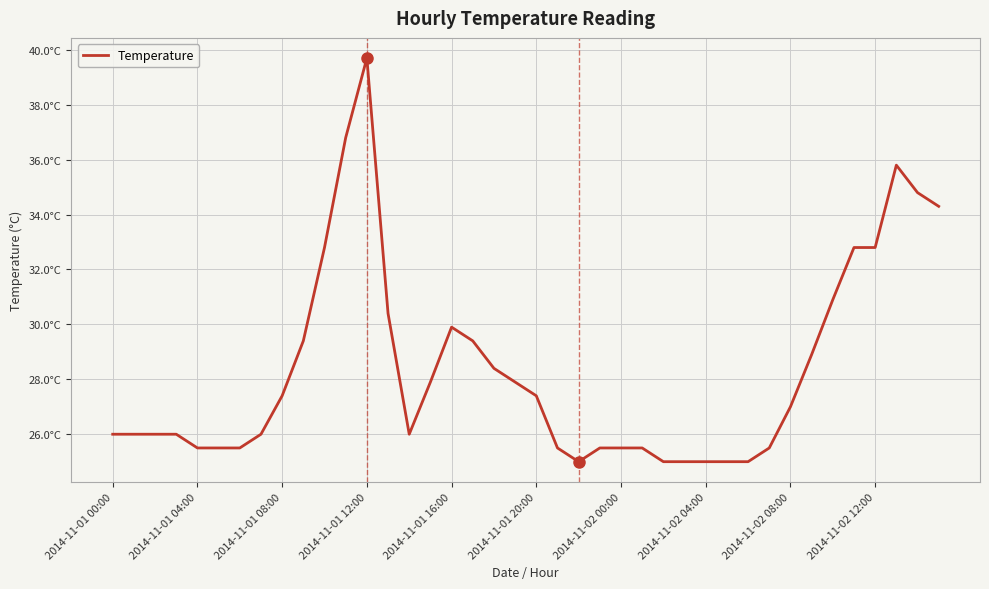

What is the label of the 12th point from the left?

11